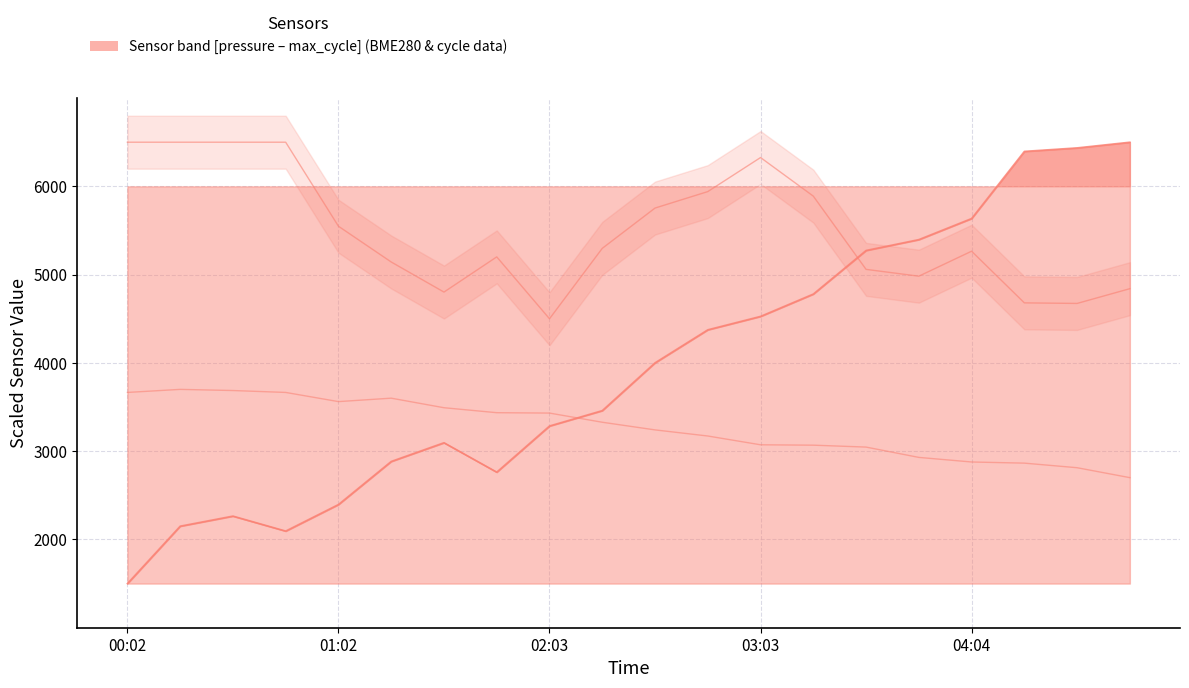

Read the BME280_temperature value at 03:49.

2929.4